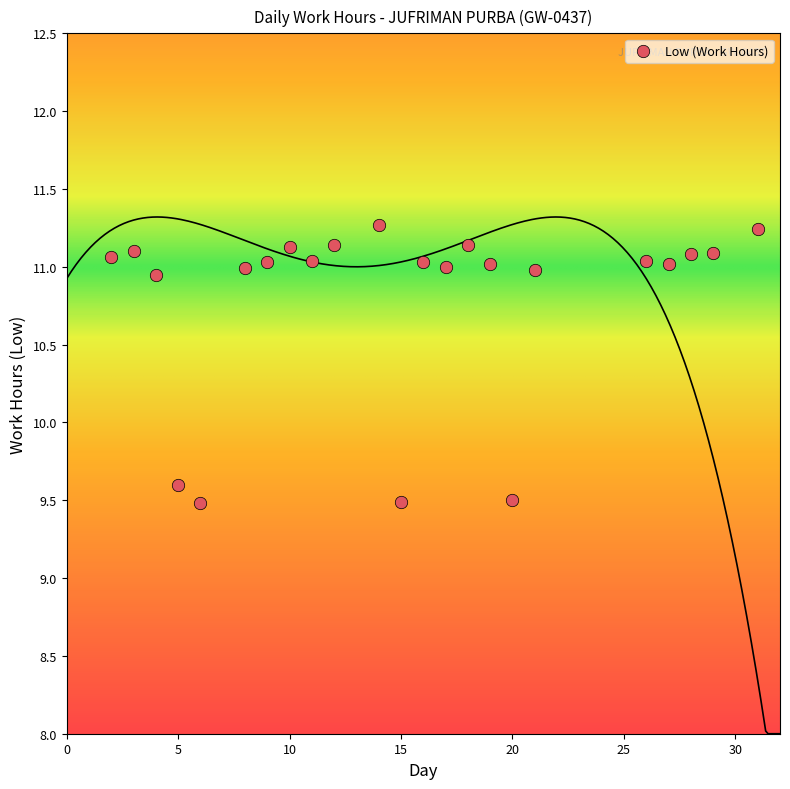

What Y value in the scatter plot is closest to 10?

9.6